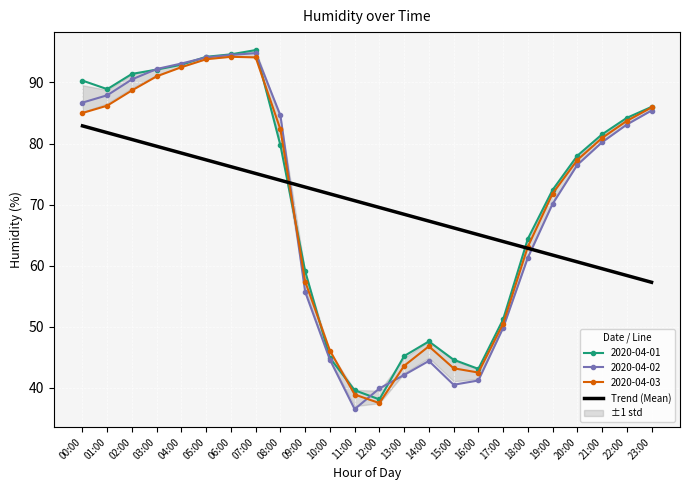

Rank the categories by value from highest to lowest.

00:00, 01:00, 02:00, 03:00, 04:00, 05:00, 06:00, 07:00, 08:00, 09:00, 10:00, 11:00, 12:00, 13:00, 14:00, 15:00, 16:00, 17:00, 18:00, 19:00, 20:00, 21:00, 22:00, 23:00